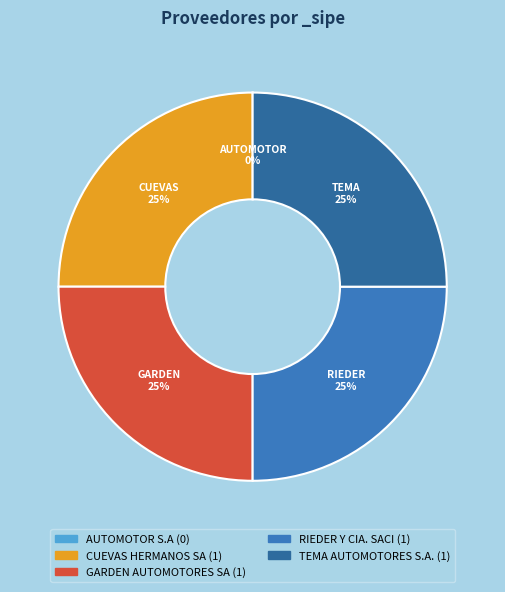

To the nearest percent, what is the average slice percentage?

20%